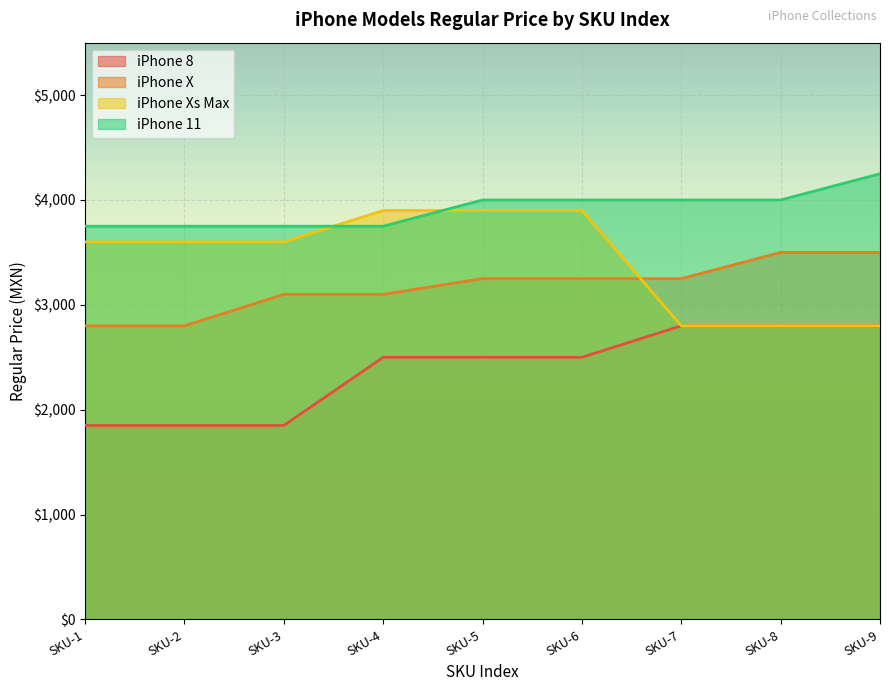

Does the chart display data point markers on the line(s)?

No